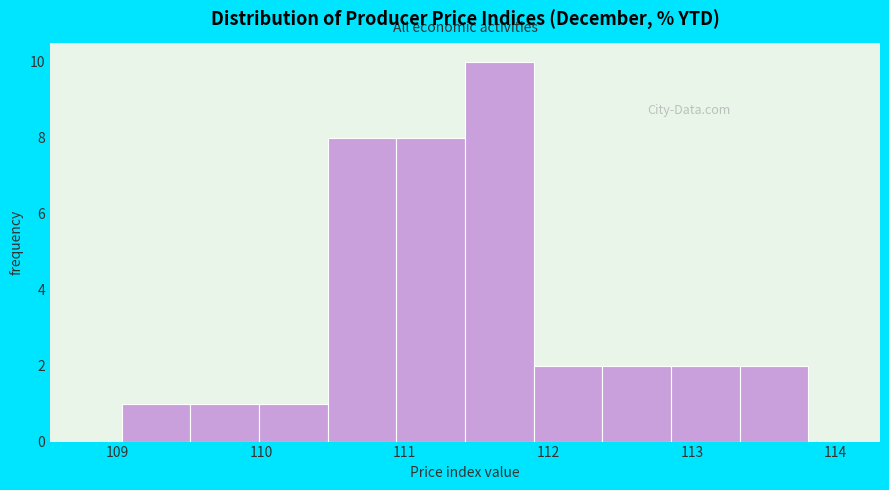

Reading left to right, list every bar in this chart as the range it spans on the x-axis followed by its height. Neither the bar edges nor the heights are printed on the chart, so give them approximately, as read against the axes.

109.0 to 109.5: 1
109.5 to 110.0: 1
110.0 to 110.5: 1
110.5 to 110.9: 8
110.9 to 111.4: 8
111.4 to 111.9: 10
111.9 to 112.4: 2
112.4 to 112.9: 2
112.9 to 113.3: 2
113.3 to 113.8: 2